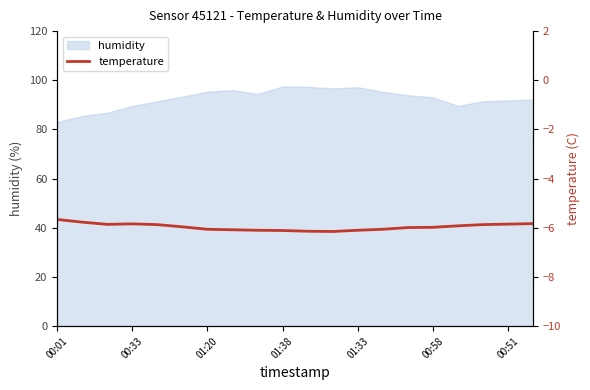

What is the difference between the maximum and minimum values?

0.5